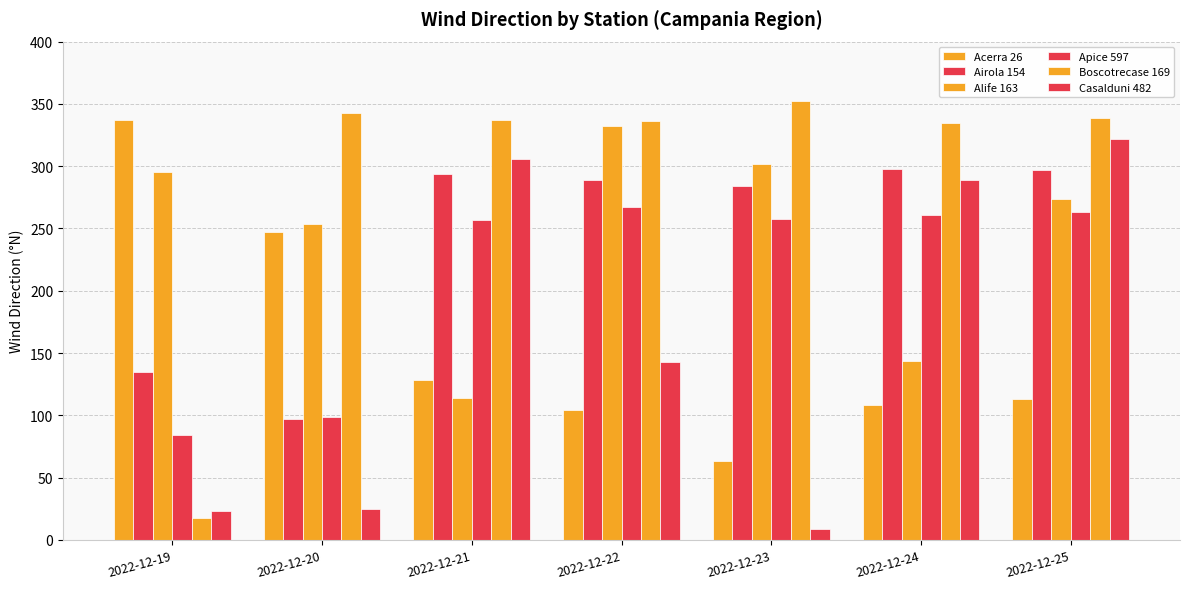

Rank the categories by Casalduni 482 value from highest to lowest.

2022-12-25, 2022-12-21, 2022-12-24, 2022-12-22, 2022-12-20, 2022-12-19, 2022-12-23